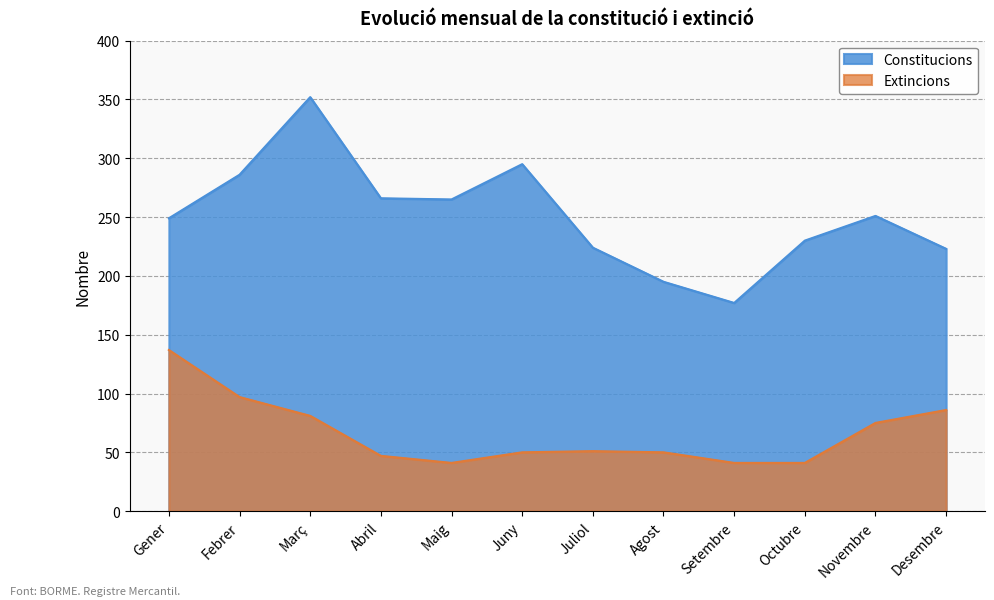

Which series has the widest spread of values?

Constitucions